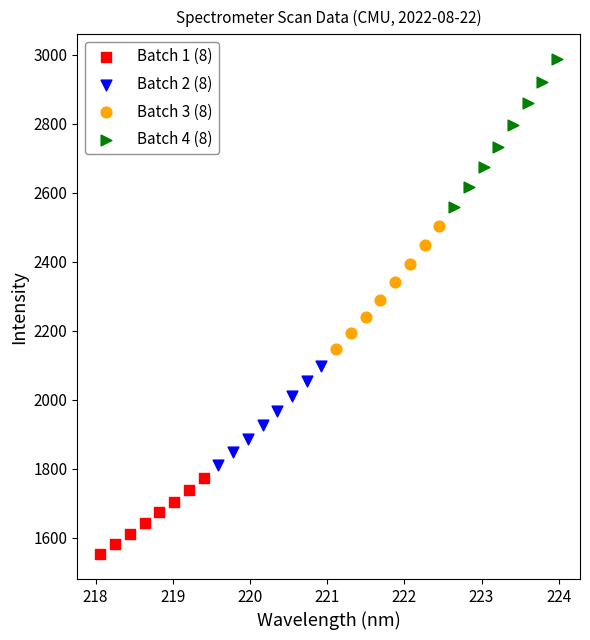

Which series has the largest Y range (max minus min)?

Batch 4 (8)